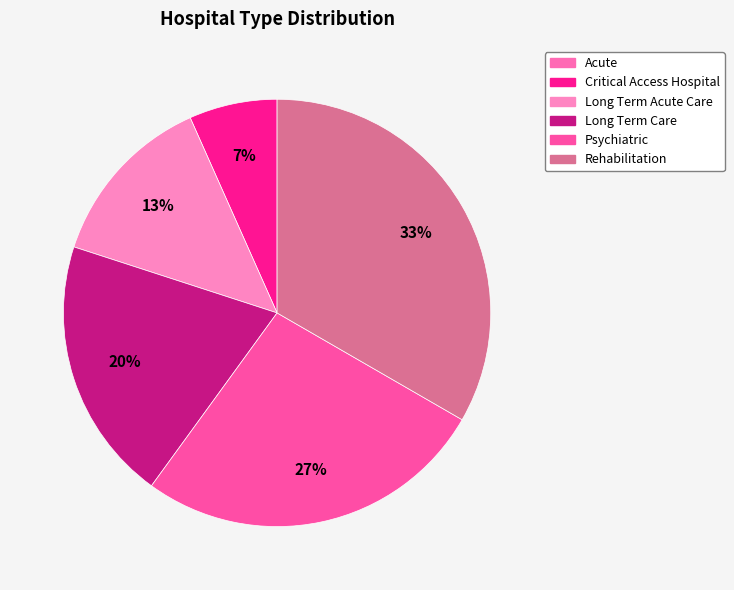

Is Long Term Care the majority of the pie?

No